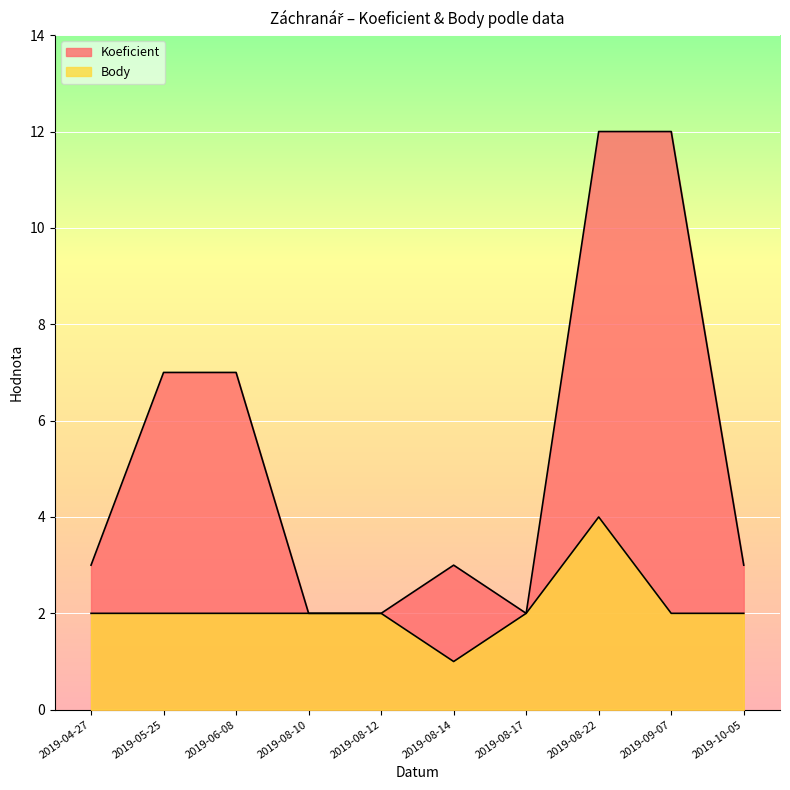

What is the total value across all series at 2019-08-22?

16